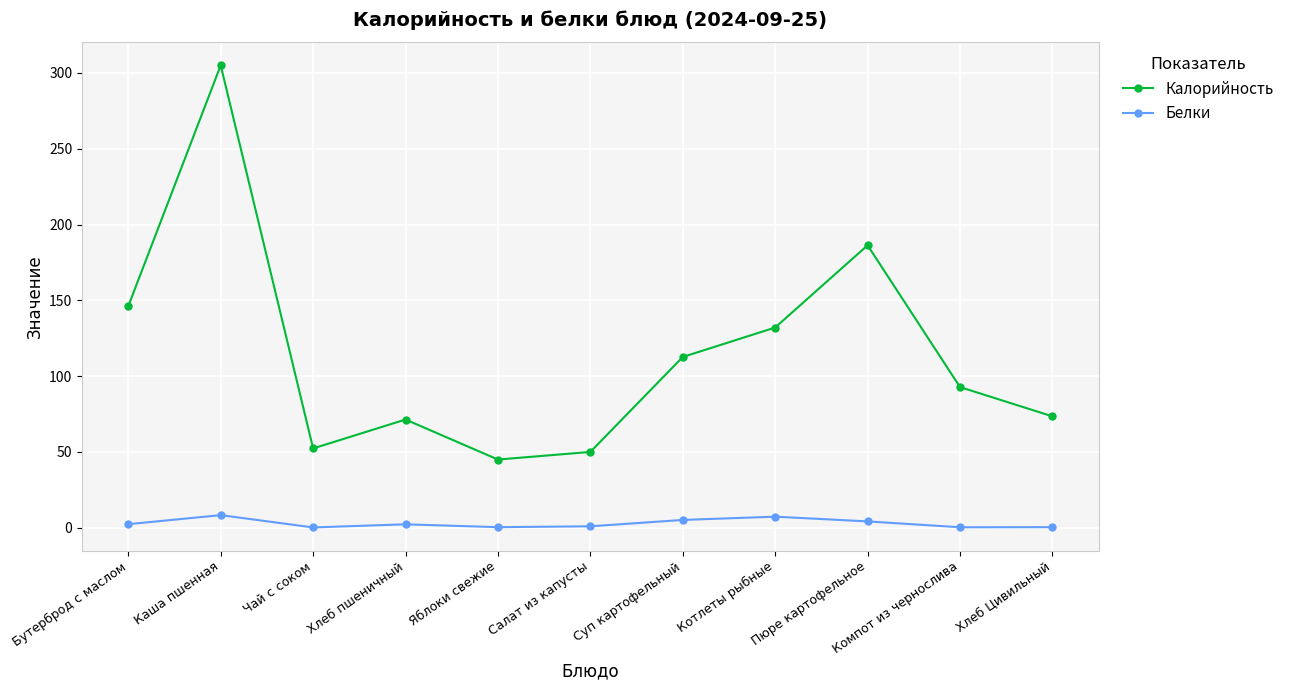

What is the minimum value for Калорийность?

45.0